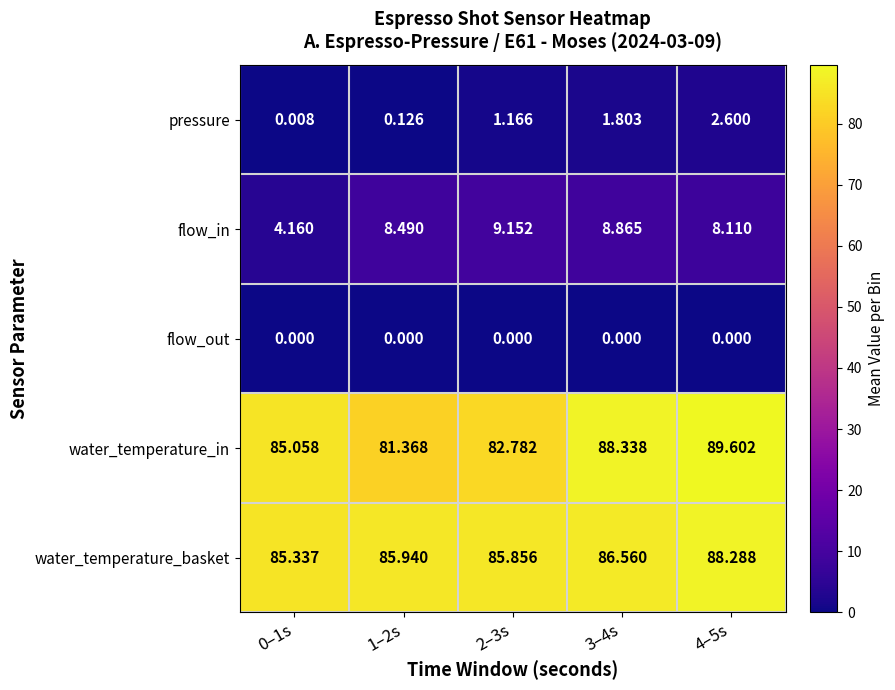

How many series are shown in this chart?

5